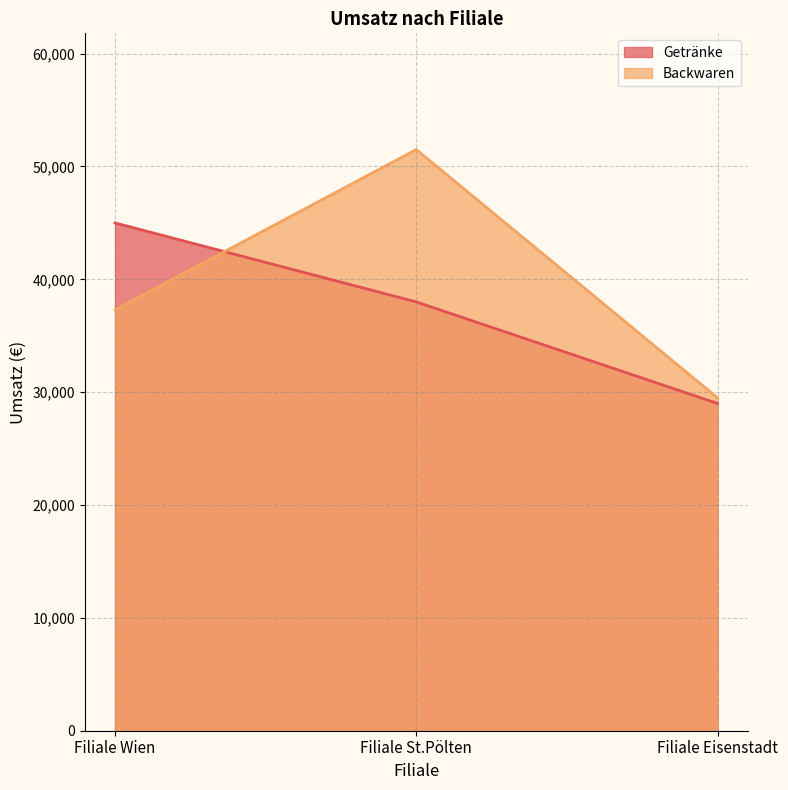

Reading left to right, list all the values displayed in this chart.

Getränke: 45000	38000	29000
Backwaren: 37300	51500	29500